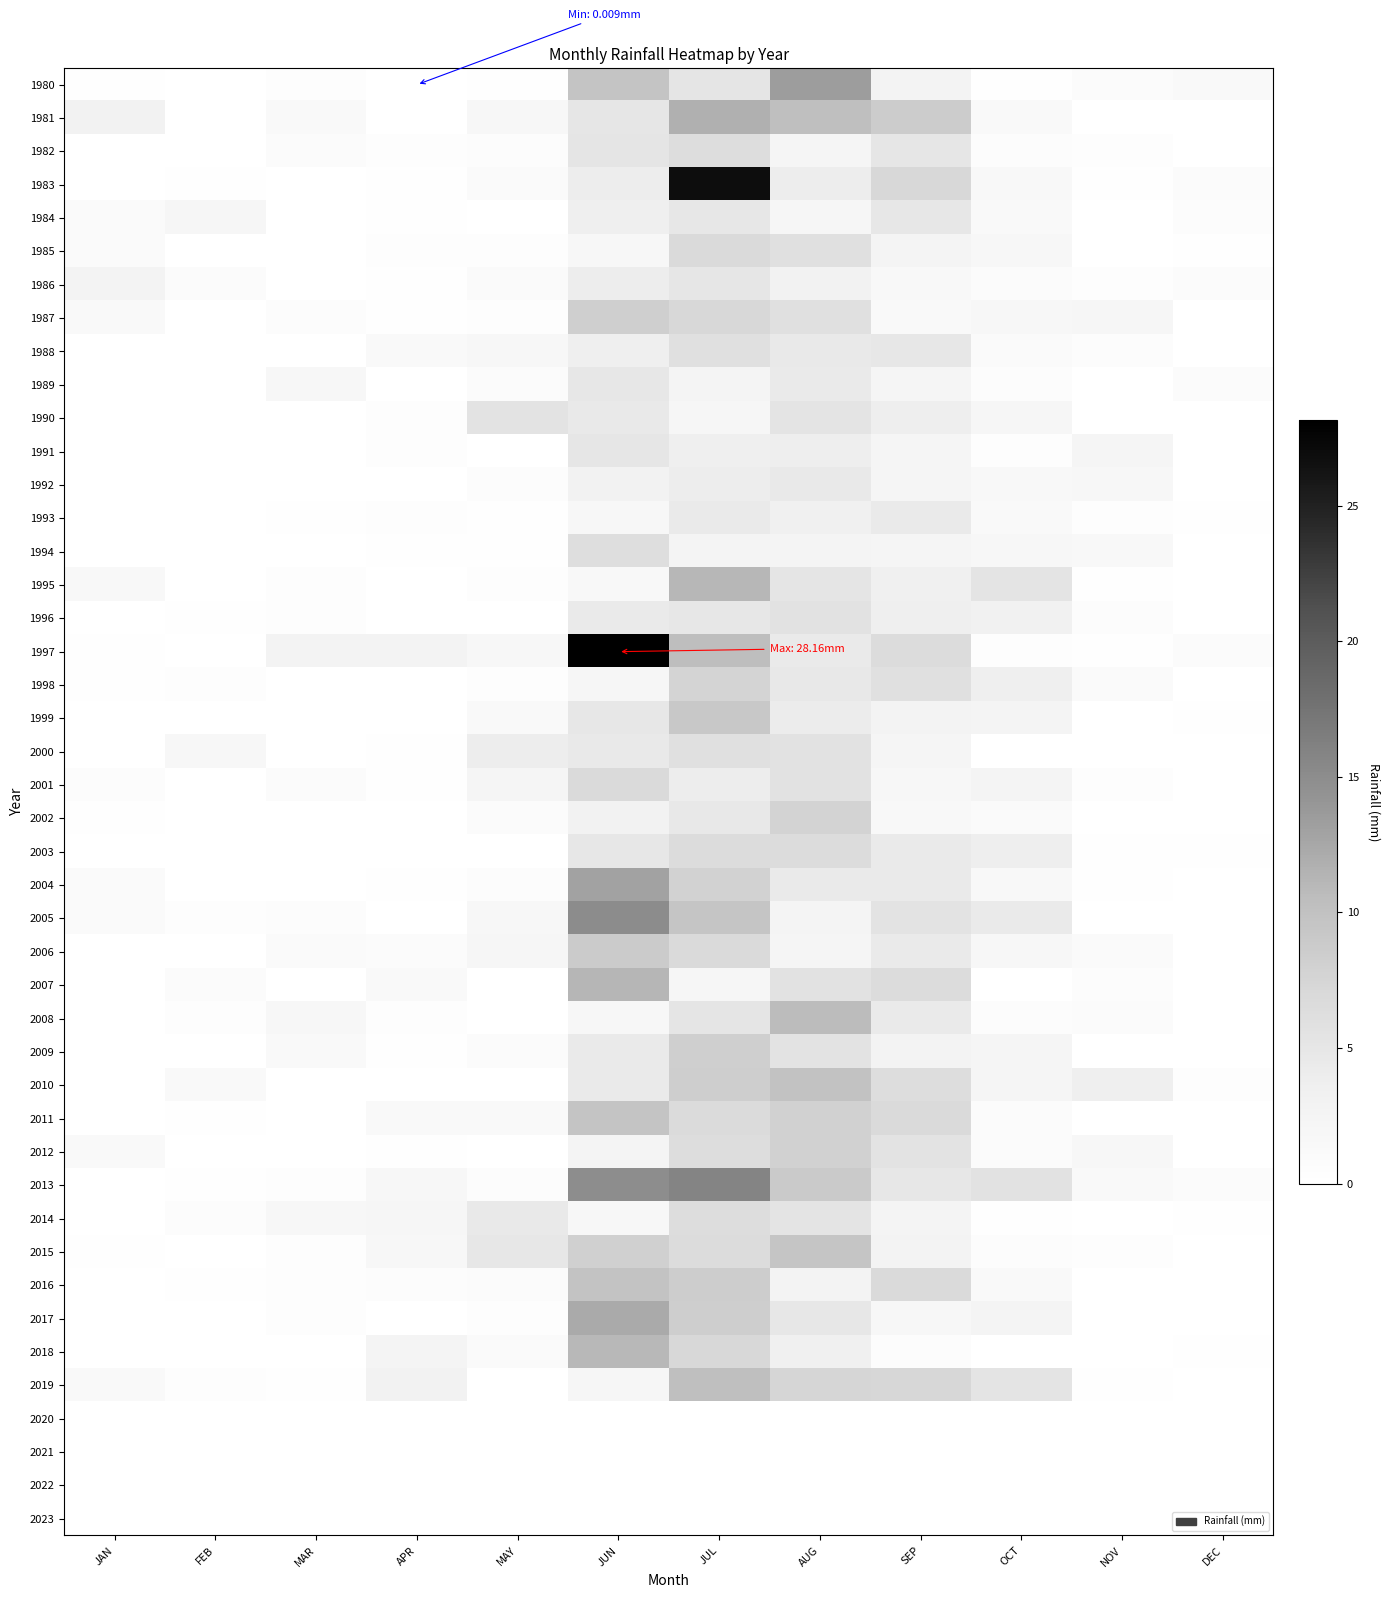

What is the difference between the second highest and minimum values in the 1980 series?

9.7